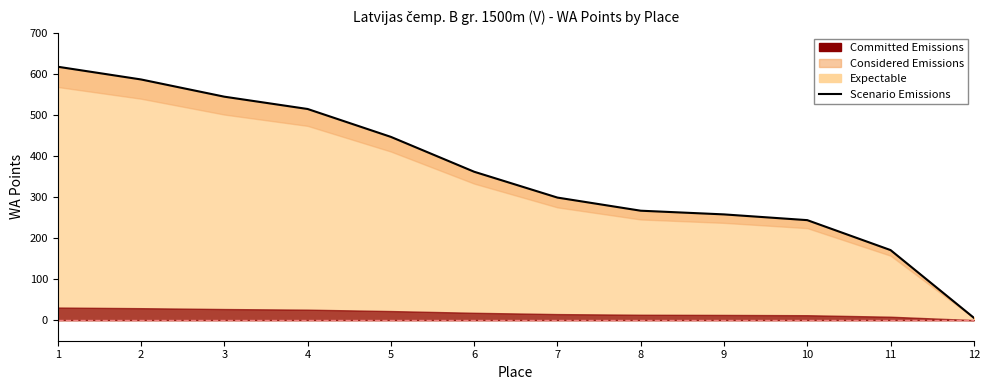

List the labels in order of value, largest first.

1, 2, 3, 4, 5, 6, 7, 8, 9, 10, 11, 12